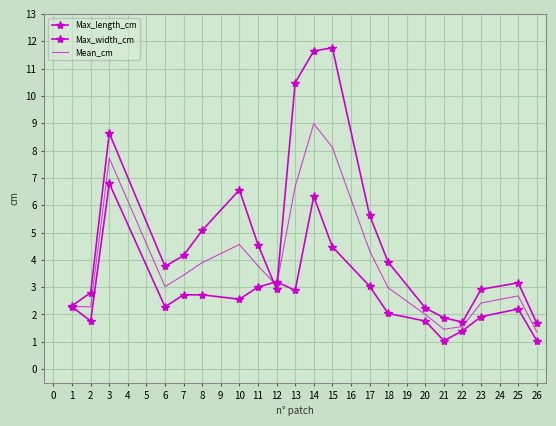

Rank the series by their maximum value, from lowest to highest.

Max_width_cm, Mean_cm, Max_length_cm